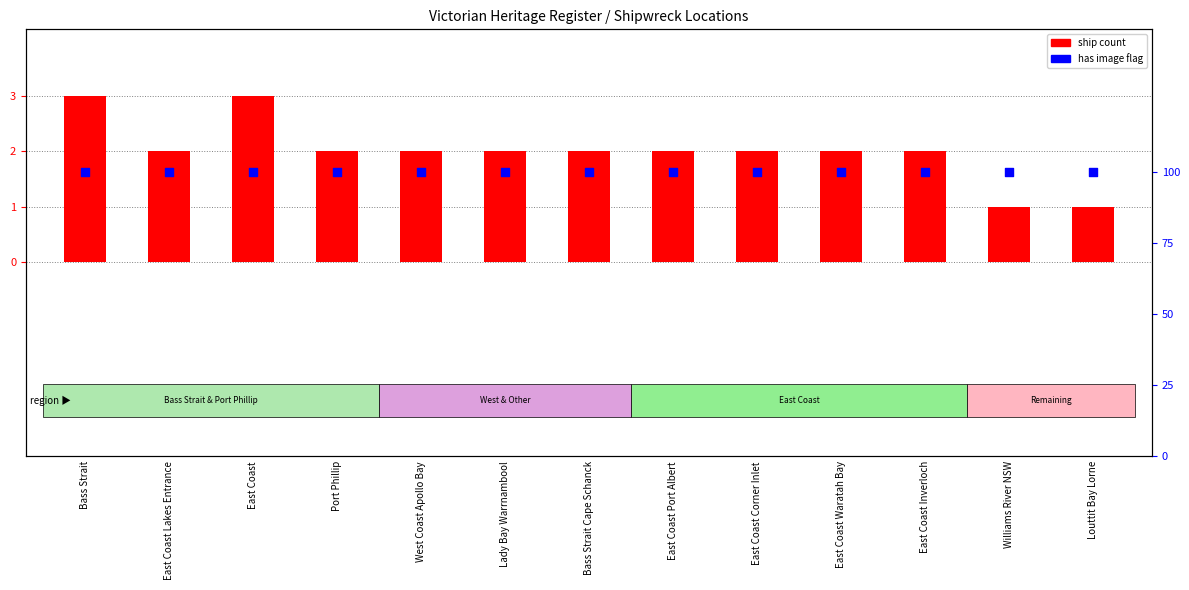

Which series contains the lowest Y value?

ship count